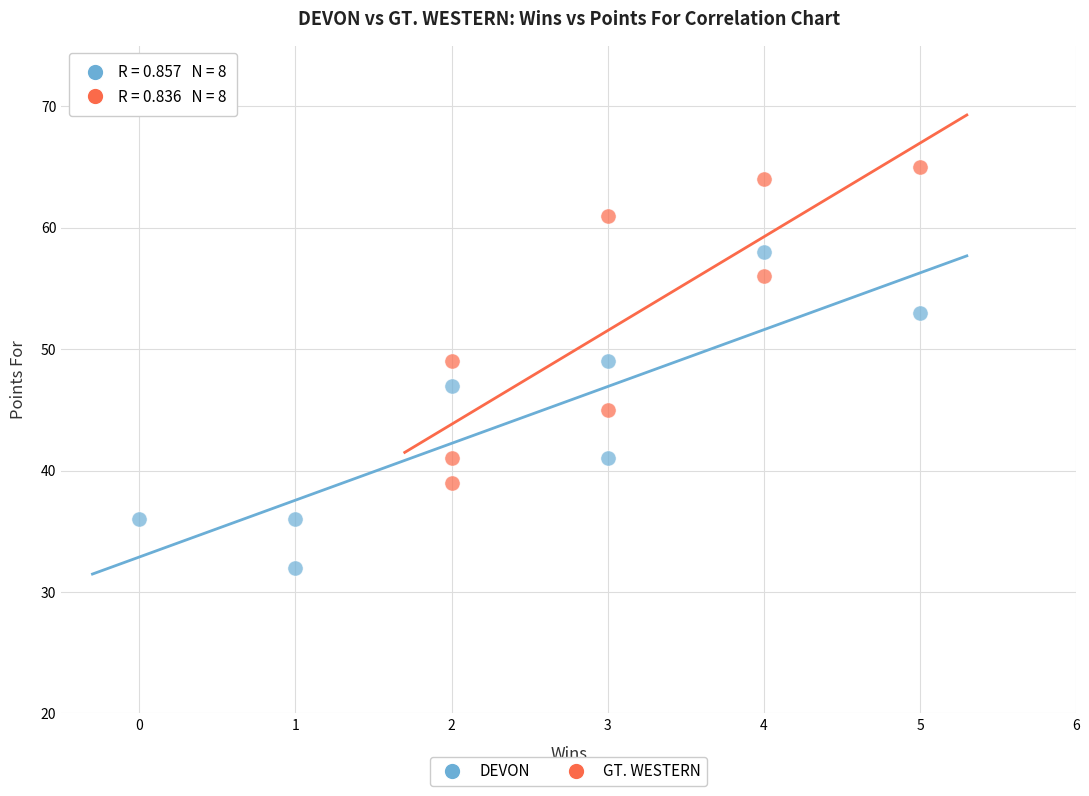

What are all the series names shown in the legend?

DEVON, GT. WESTERN